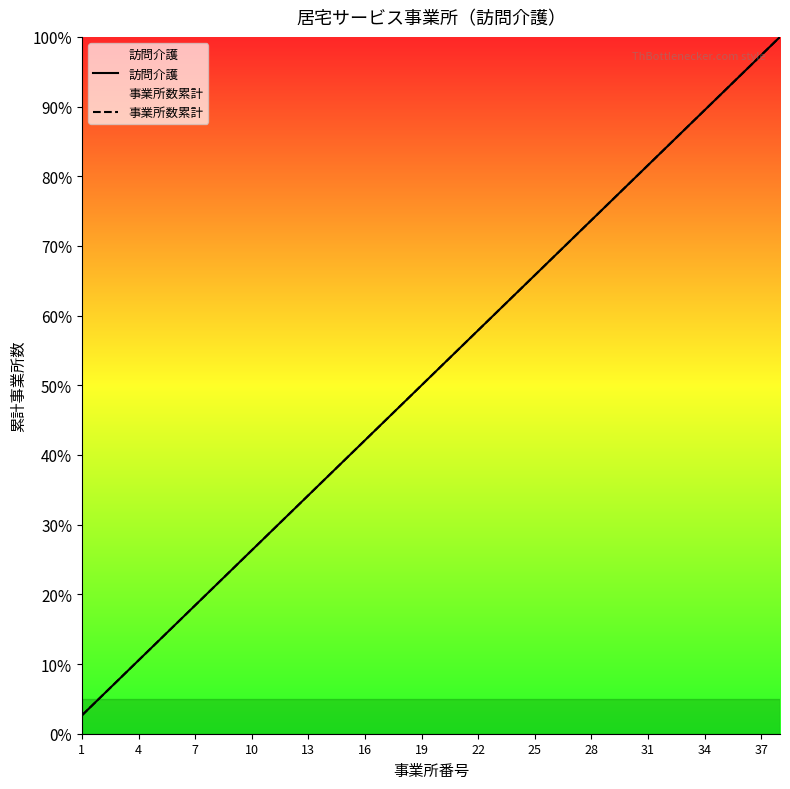

Which series changed the most between 17 and 18?

訪問介護